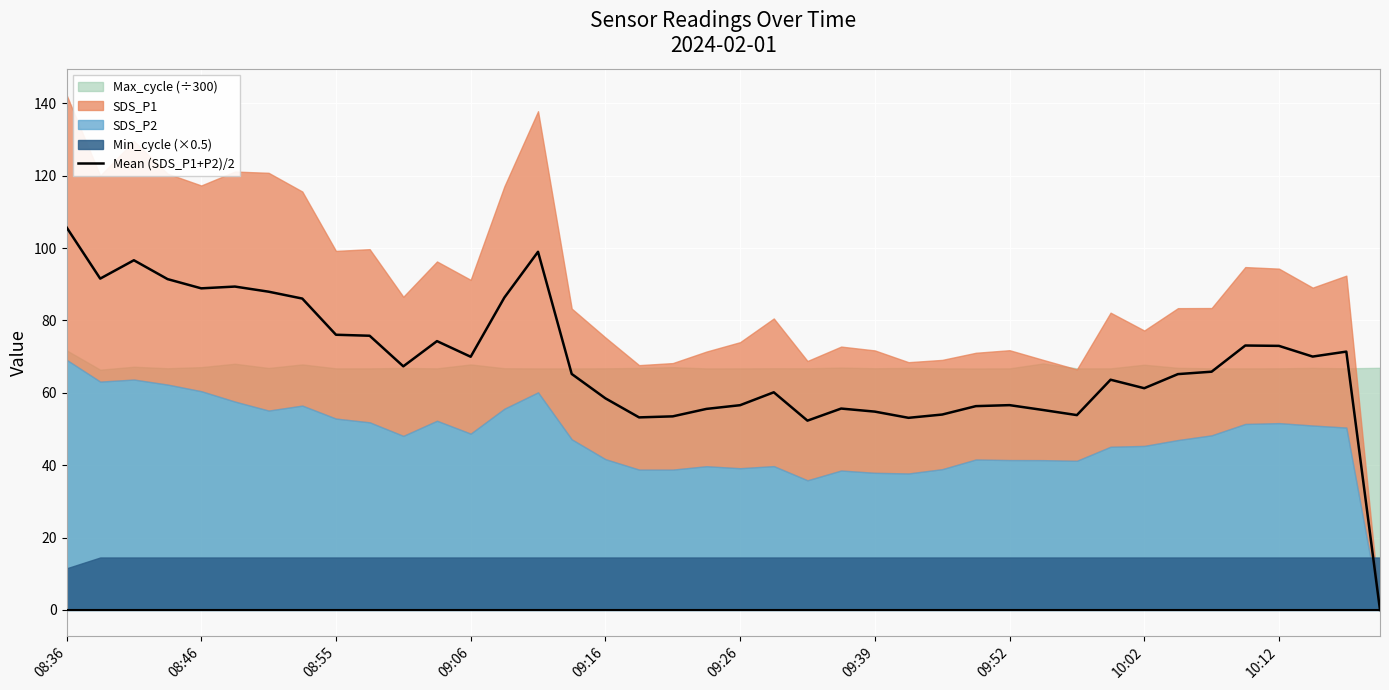

What is the highest value of the Mean (SDS_P1+P2)/2 series?

105.7